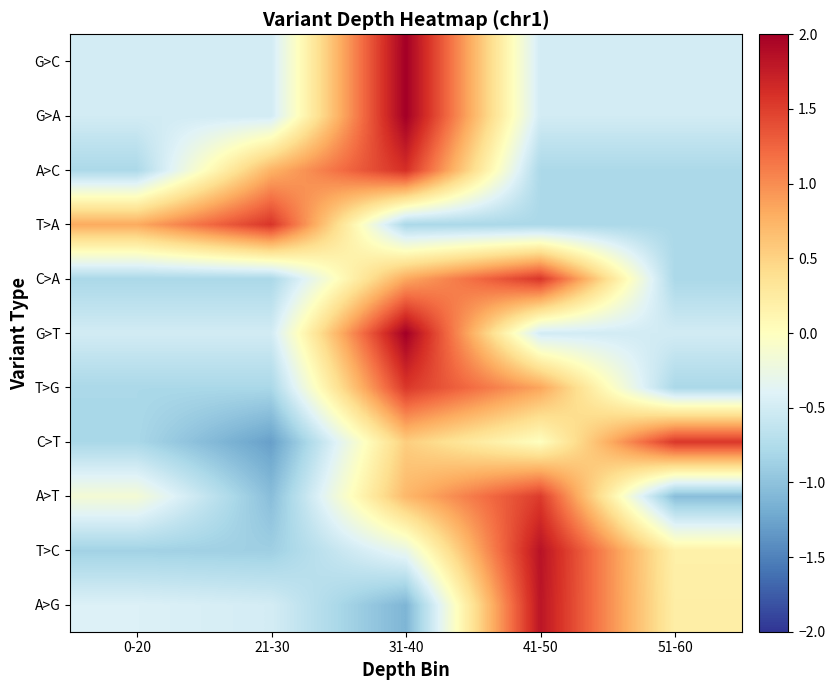

Rank the series at 31-40 from highest to lowest value.

G>A, G>T, G>C, A>C, T>G, C>A, A>T, C>T, T>C, T>A, A>G